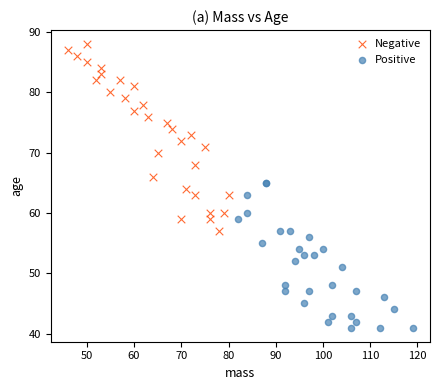

What are all the series names shown in the legend?

Negative, Positive